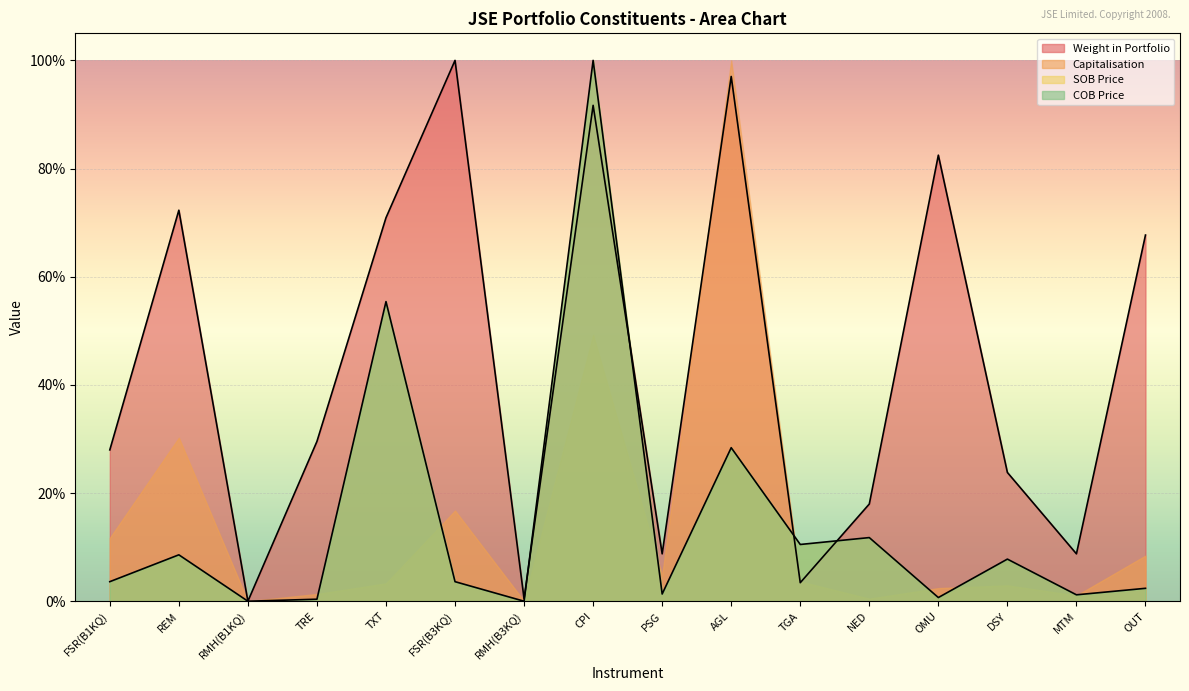

What are all the series names shown in the legend?

Weight in Portfolio, Capitalisation, SOB Price, COB Price